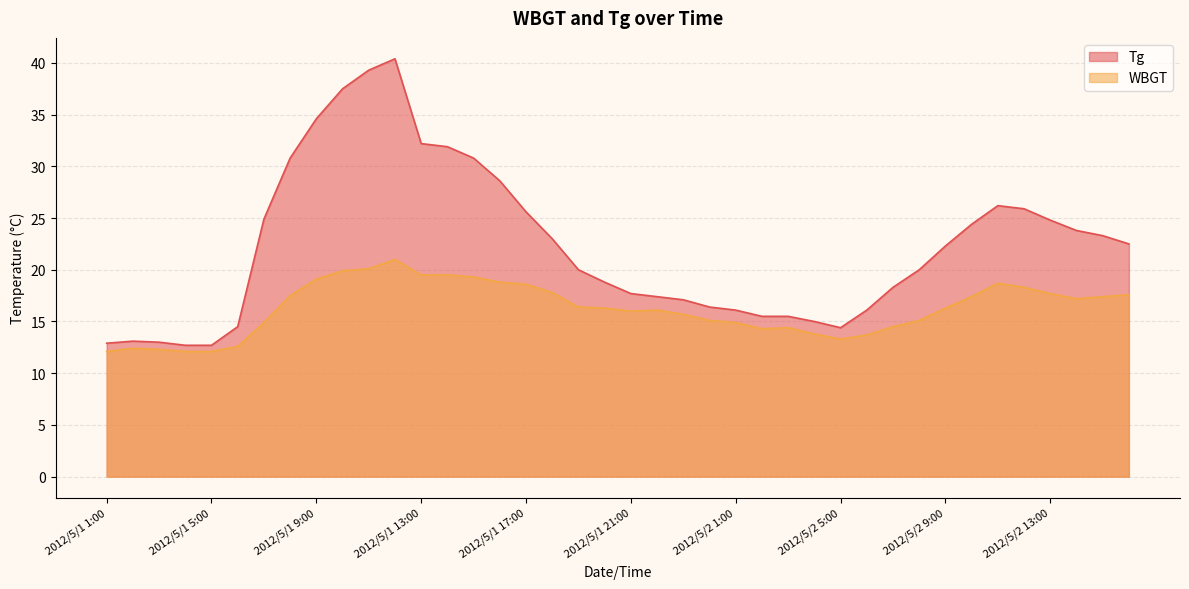

What is the label of the 39th point from the right?

2012/5/1 2:00